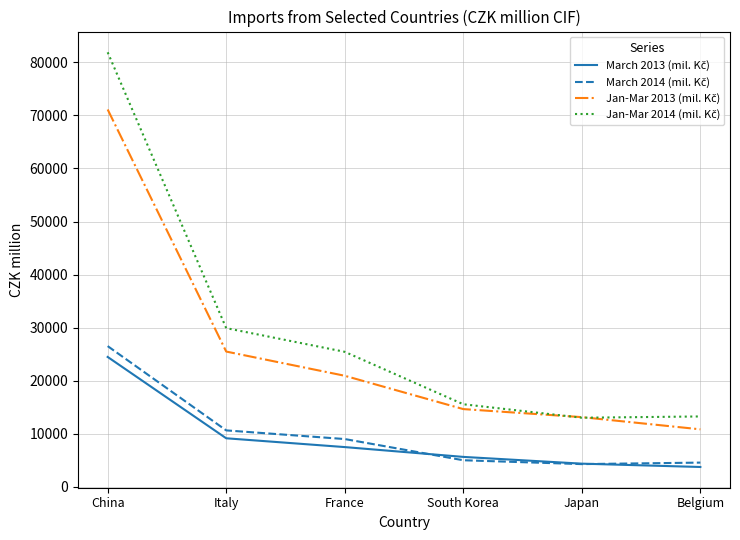

What is the difference between the highest and lowest values at Italy?

20770